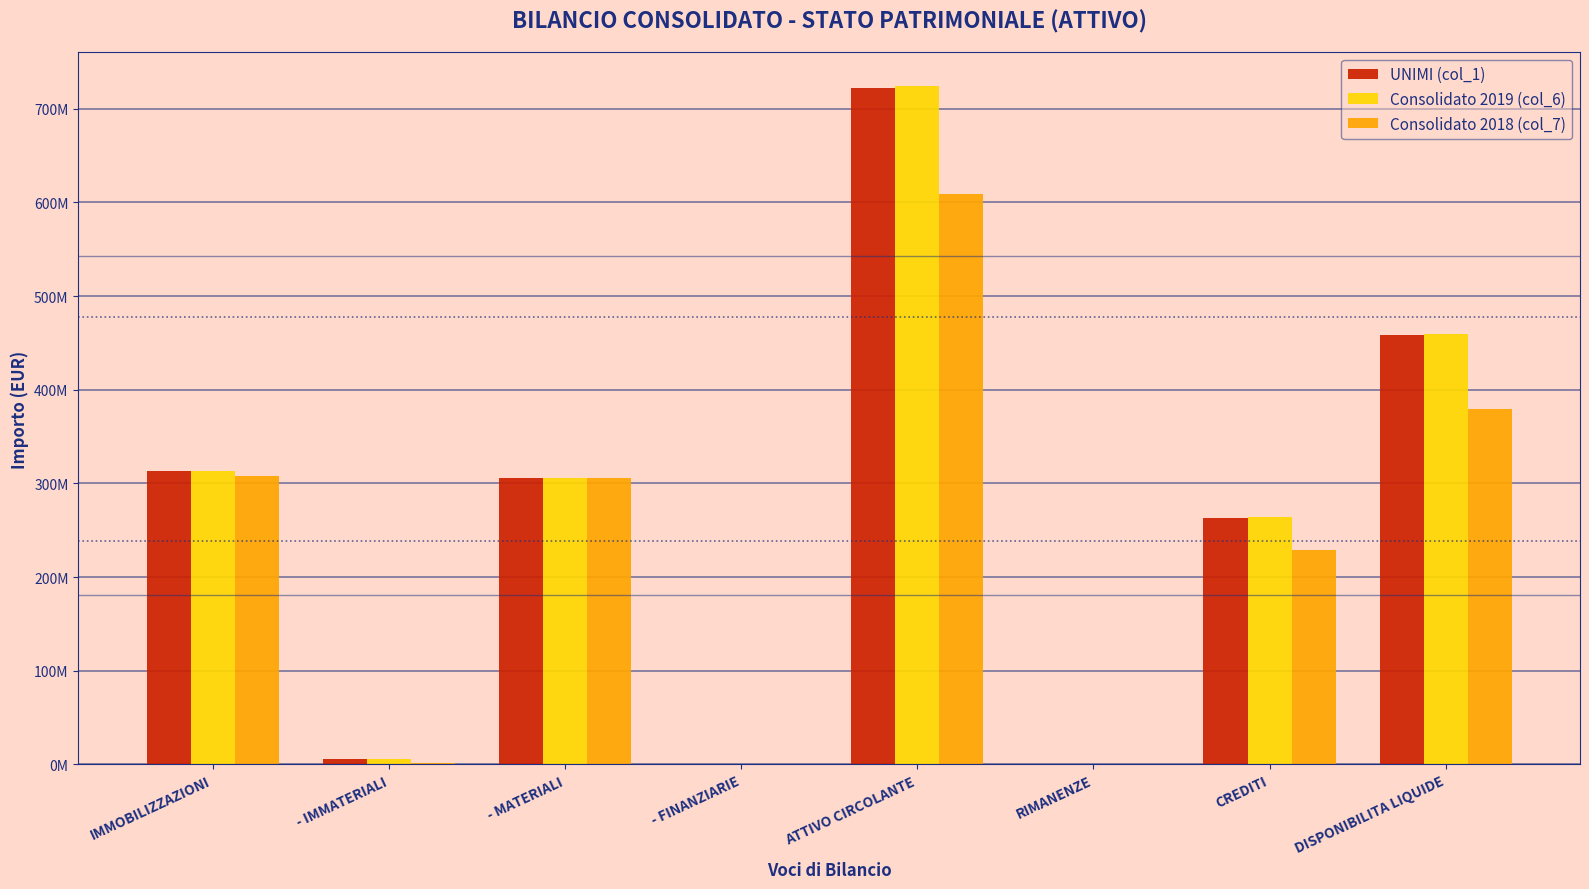

List the labels in order of UNIMI (col_1) value, largest first.

ATTIVO CIRCOLANTE, DISPONIBILITA LIQUIDE, IMMOBILIZZAZIONI, - MATERIALI, CREDITI, - IMMATERIALI, - FINANZIARIE, RIMANENZE